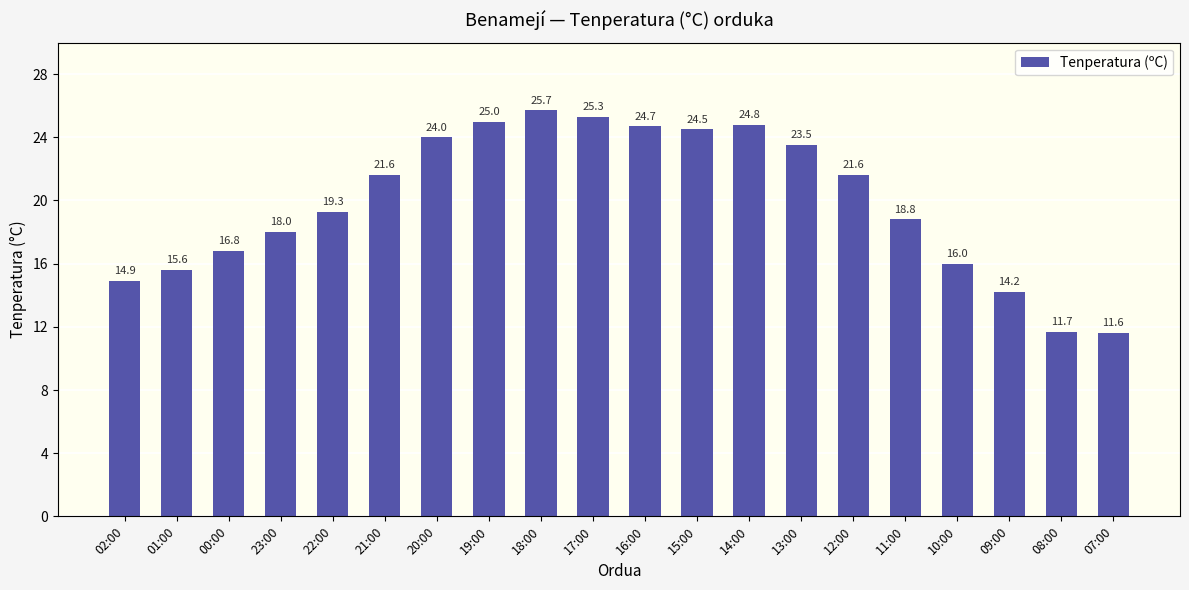

What position from the right is 19:00?

13